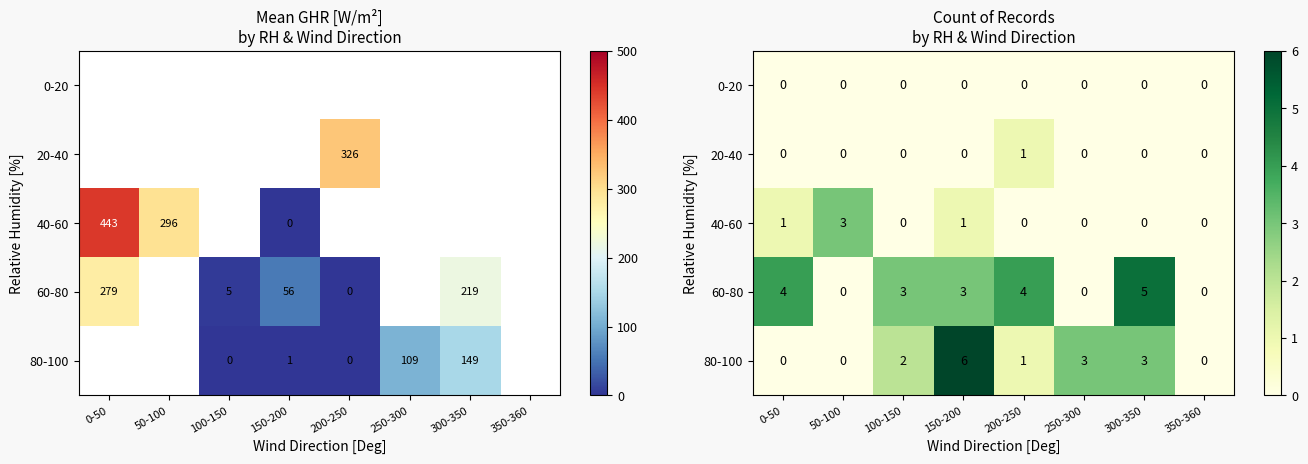

At which category does the chart reach its minimum across all series?

0-50